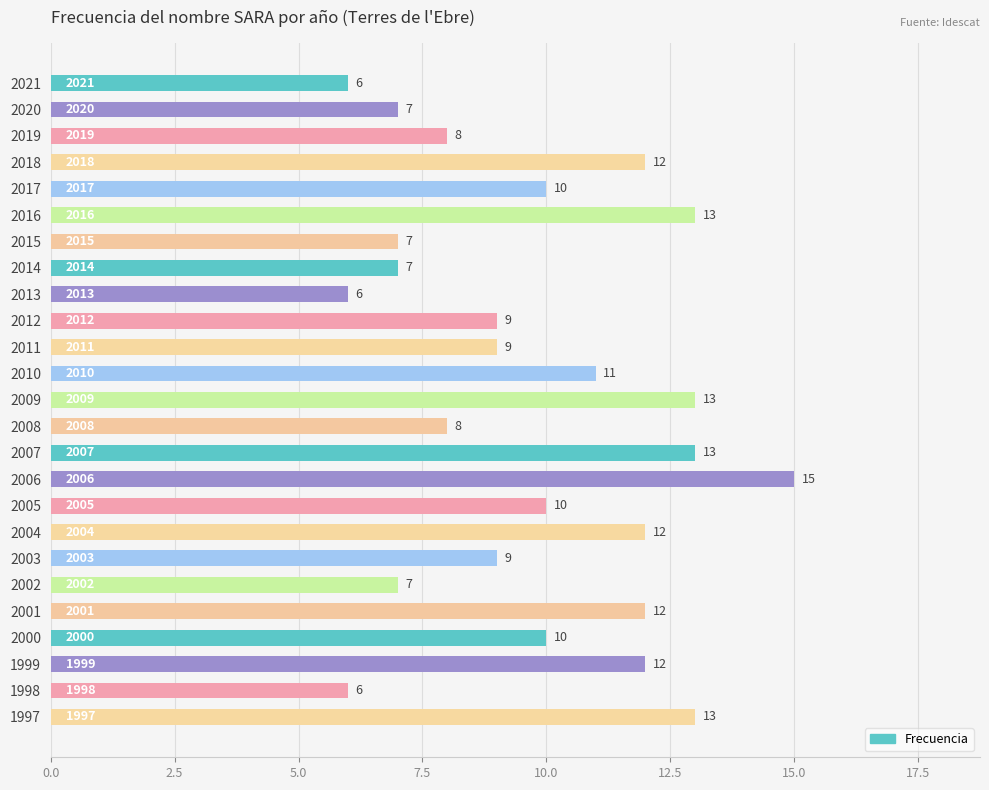

What is the value of the 19th bar from the top?

9